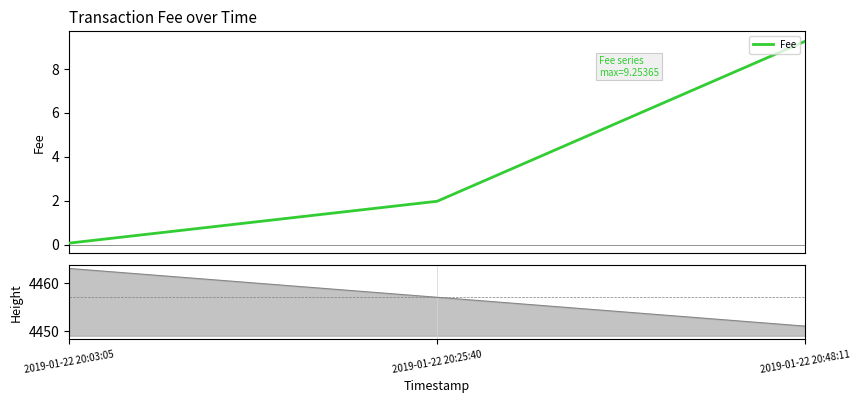

How many categories are shown in the chart?

3